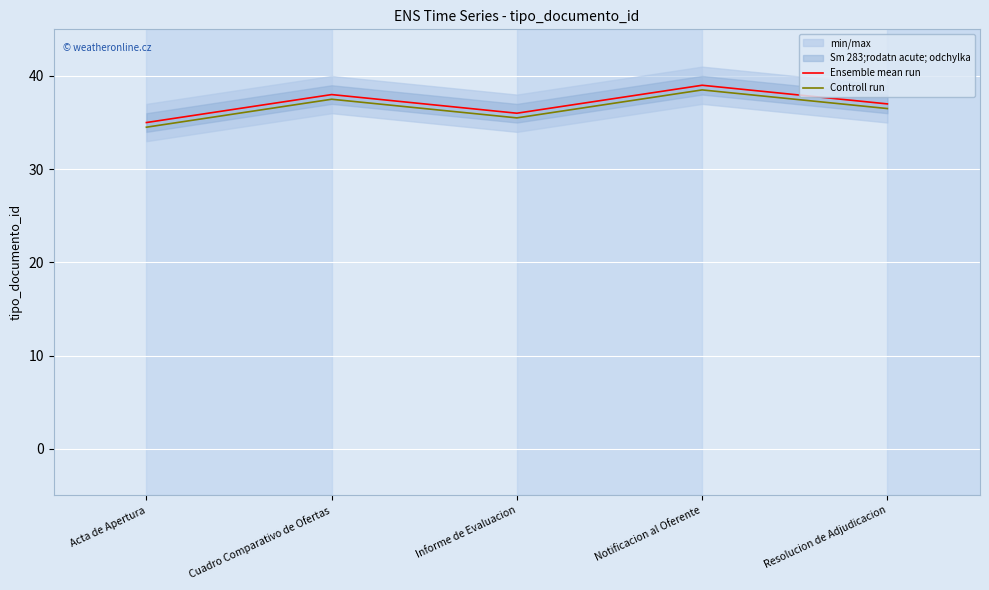

The value of Controll run at Cuadro Comparativo de Ofertas is 52.5. True or false?

False